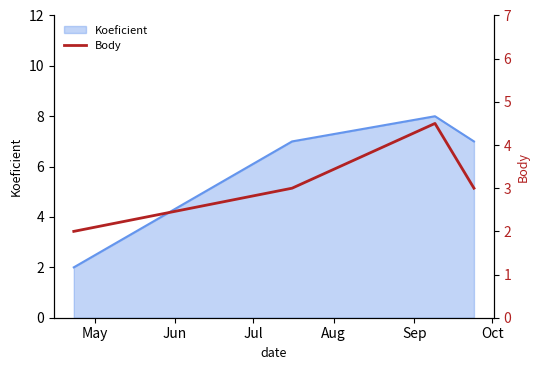

How many lines are shown in the chart?

1